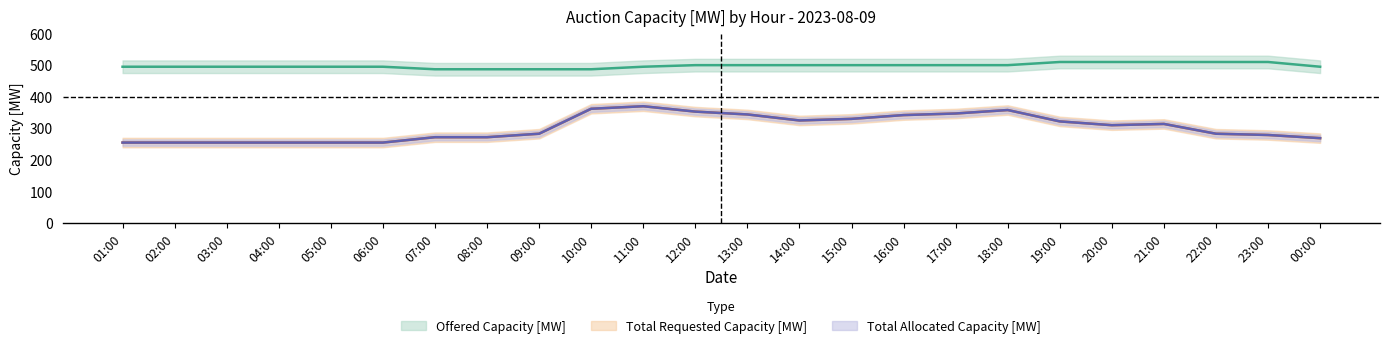

Between 21:00 and 16:00, which is larger?

21:00